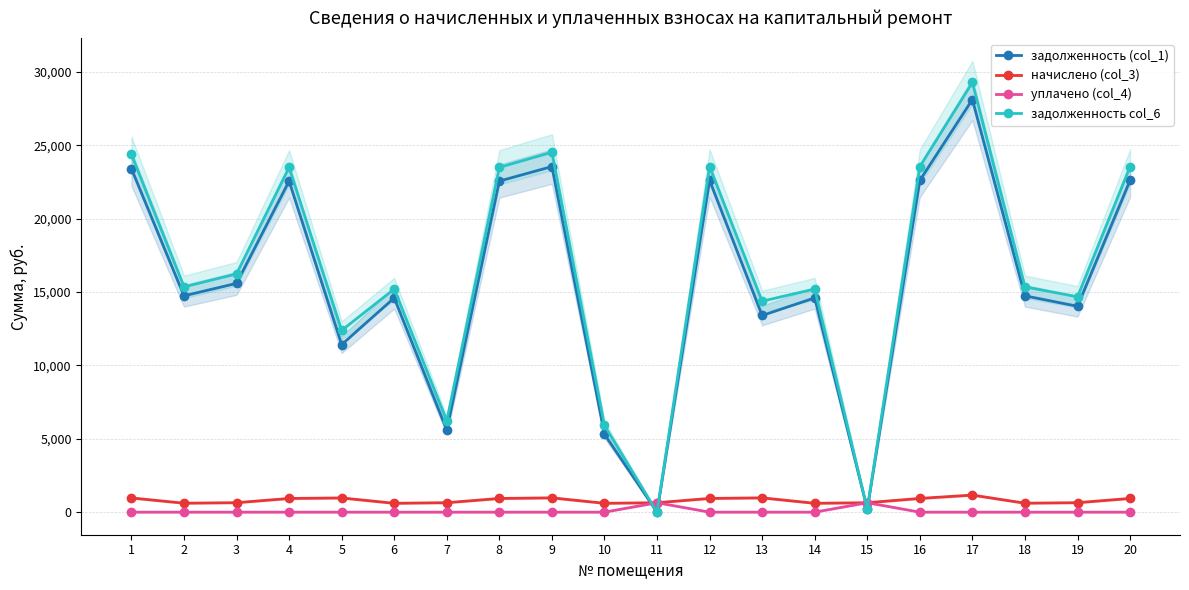

How many lines are shown in the chart?

4